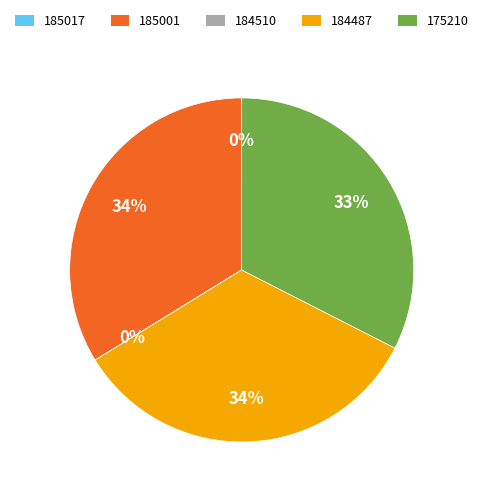

To the nearest percent, what is the difference between the largest and smallest slice percentages?

34%